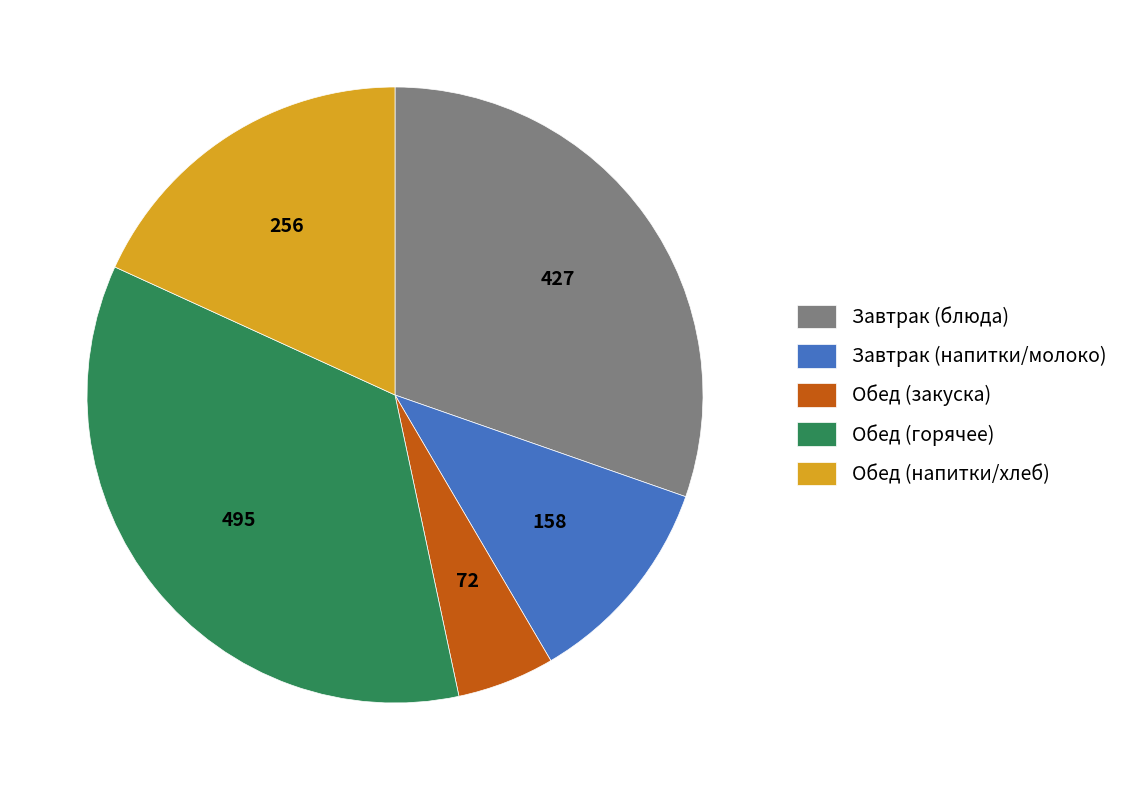

True or false: Завтрак (блюда) accounts for 30% of the total.

True